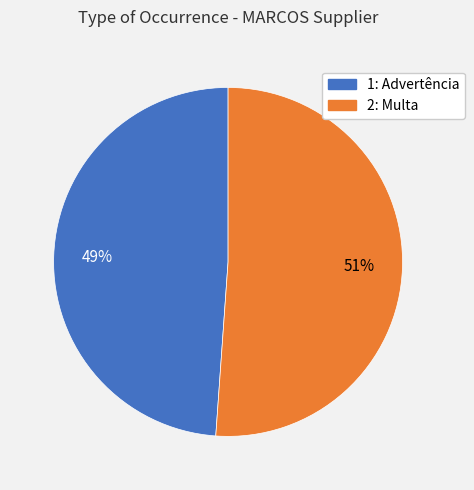

Rank the categories by value from lowest to highest.

1: Advertência, 2: Multa